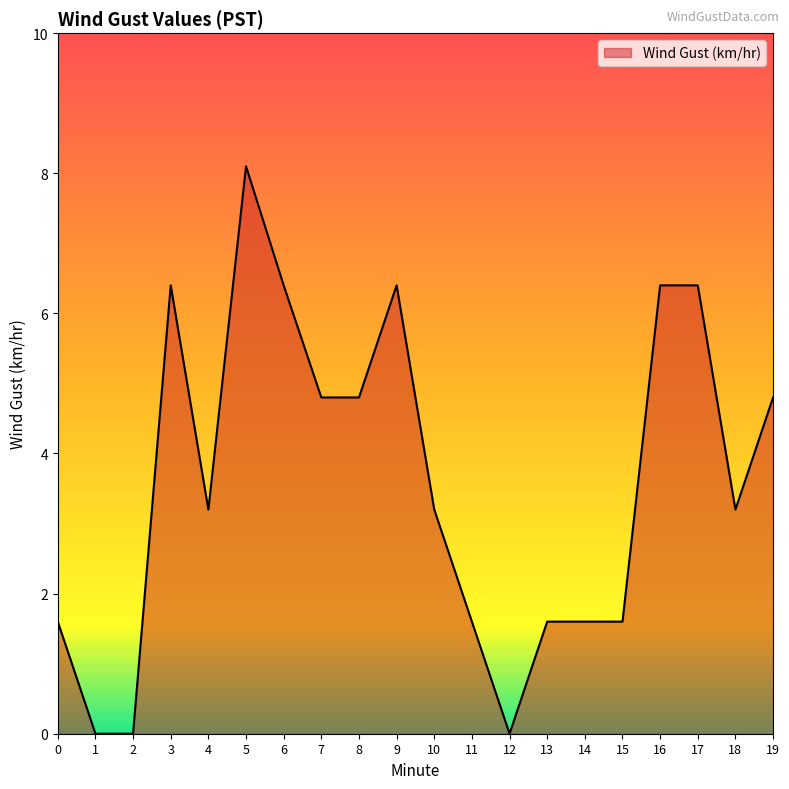

Reading left to right, extract all data points from this chart.

1.6	0.0	0.0	6.4	3.2	8.1	6.4	4.8	4.8	6.4	3.2	1.6	0.0	1.6	1.6	1.6	6.4	6.4	3.2	4.8